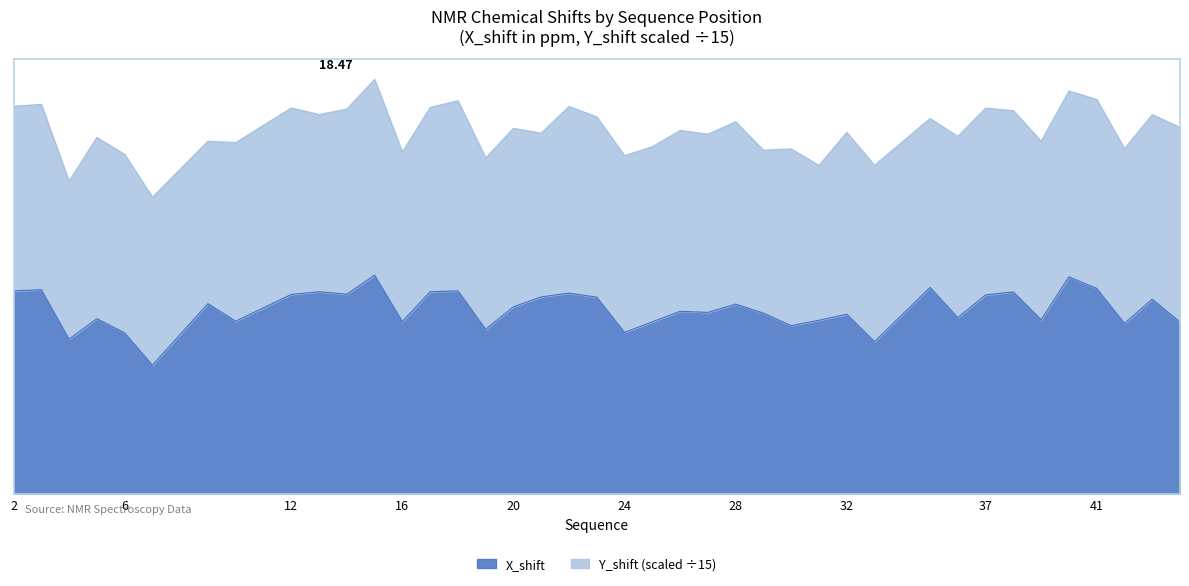

How many data points are less than 8?

16